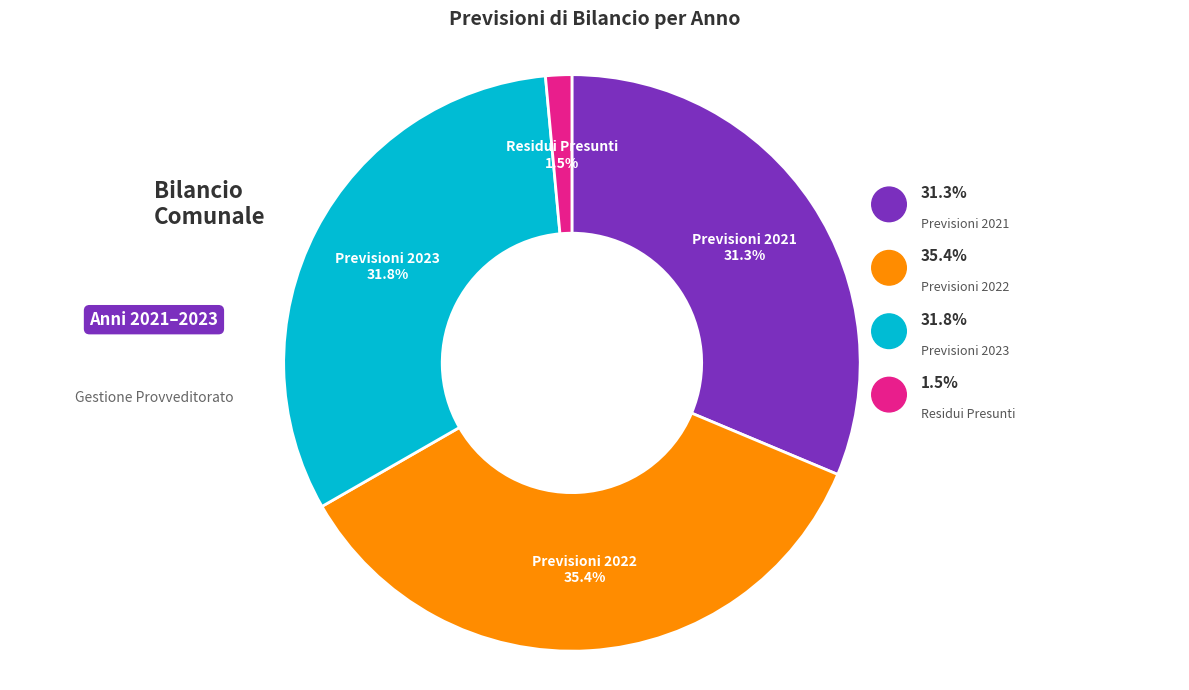

To the nearest percent, what percentage of the pie is Previsioni 2023?

32%